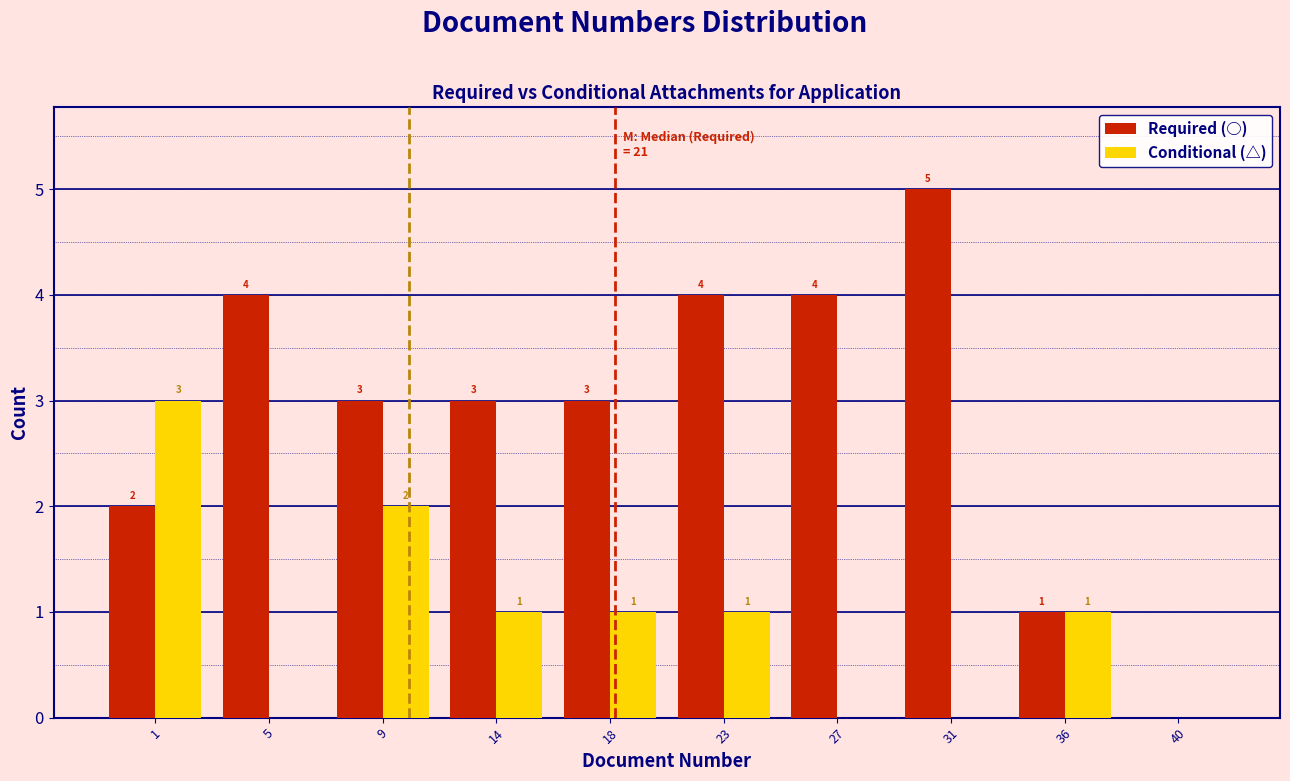

Reading left to right, what are all the values shown in this chart?

Required (○): 1=2	5=4	9=3	14=3	18=3	23=4	27=4	31=5	36=1	40=0
Conditional (△): 1=3	5=0	9=2	14=1	18=1	23=1	27=0	31=0	36=1	40=0